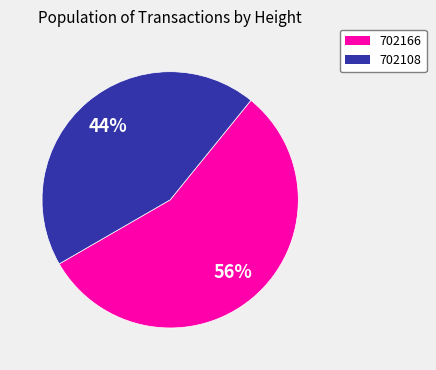

Which slice is the largest?

702166